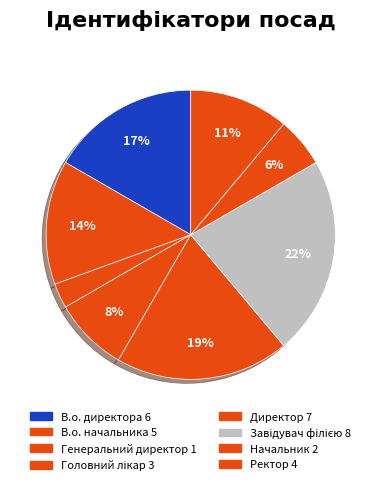

Count the number of slices in the pie.

8